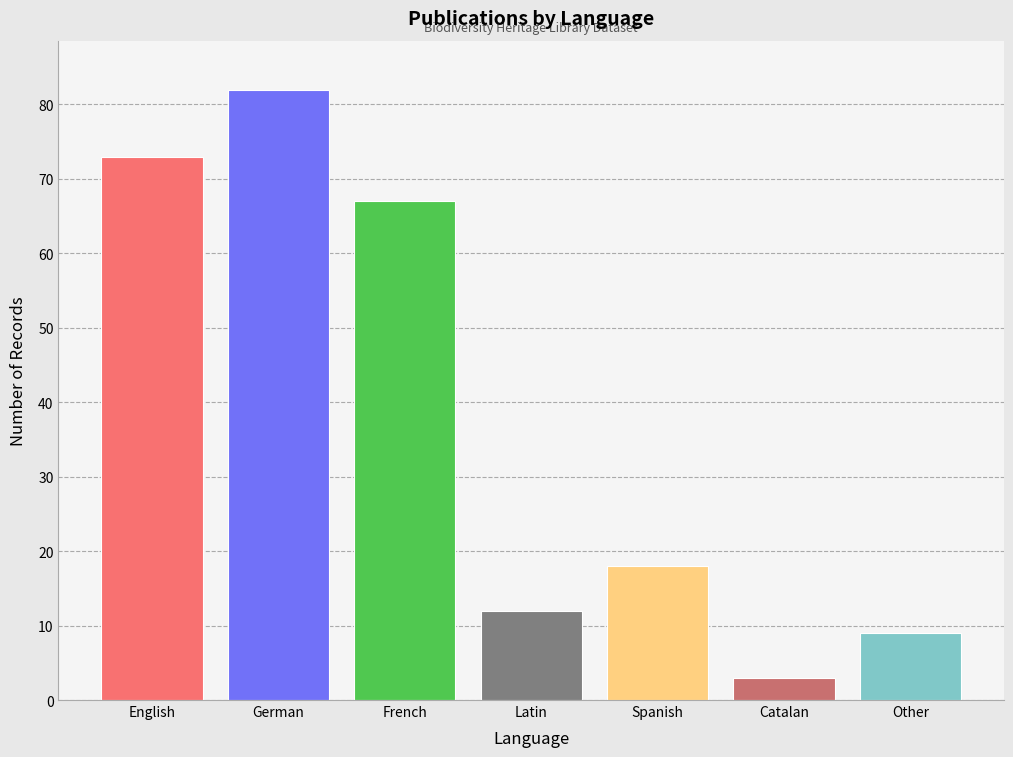

How many bars are there in total?

7